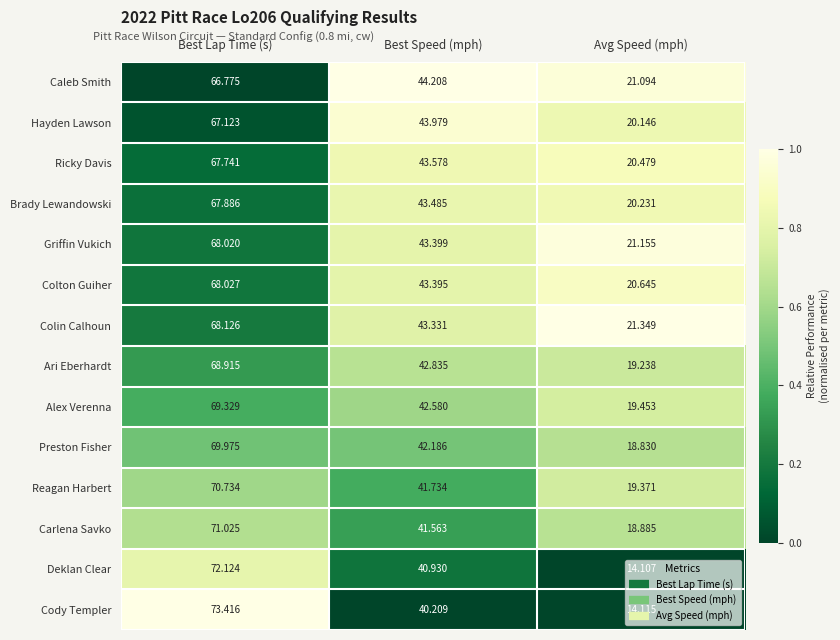

Which series changed the most between Best Speed (mph) and Avg Speed (mph)?

Deklan Clear